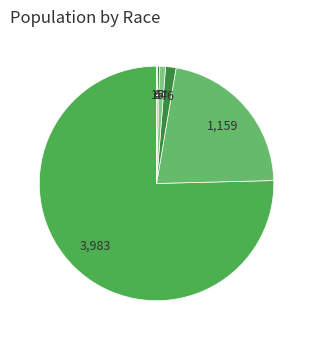

Does any single category account for the majority?

Yes